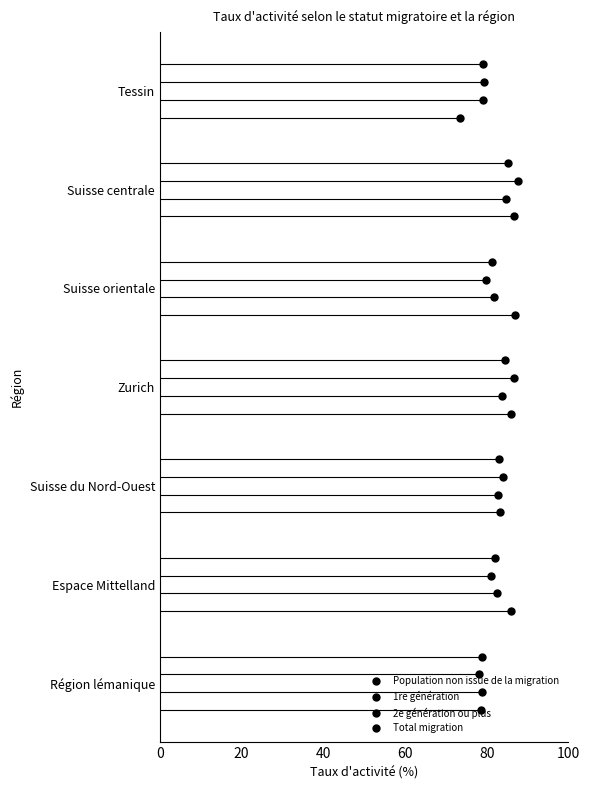

True or false: 2e génération ou plus has a value of 2.3 at 6.

False